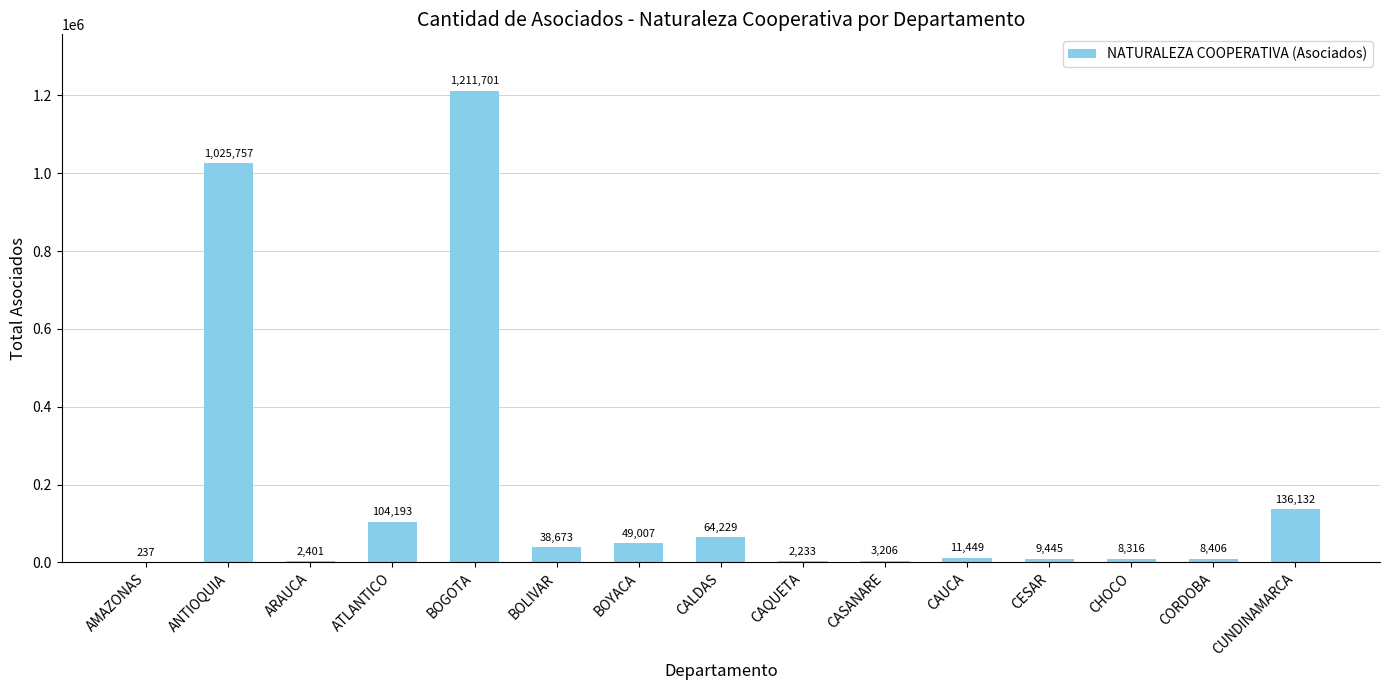

Approximately how many times larger is the value at CALDAS compared to CHOCO?

7.7